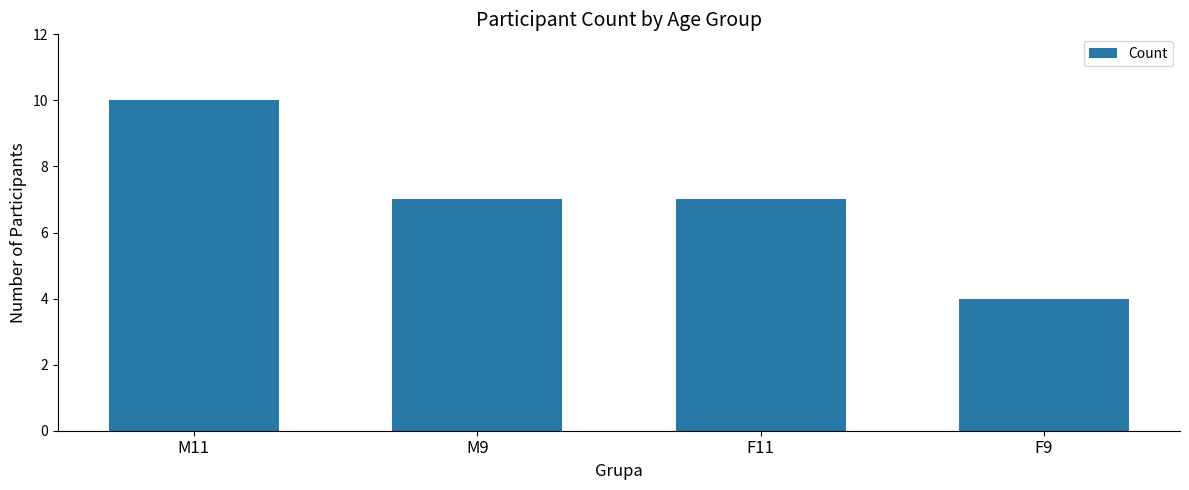

Is it true that the value at M11 is 10?

True